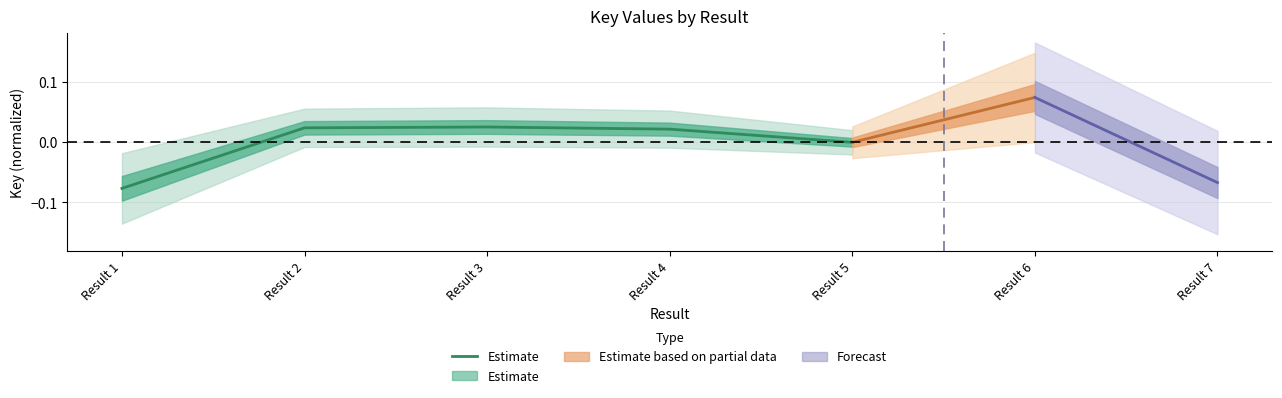

The chart shows a value of -0.1 at Result 1. True or false?

True